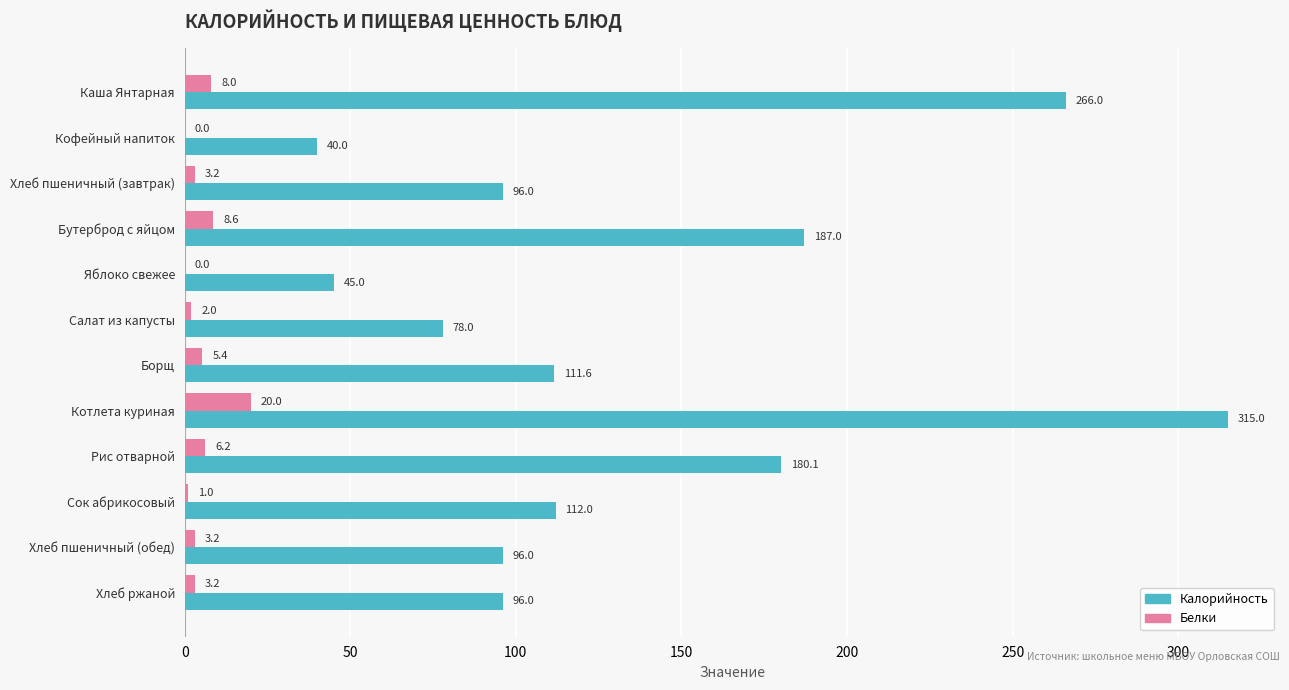

The Белки series shows 0.0 at Кофейный напиток. True or false?

True